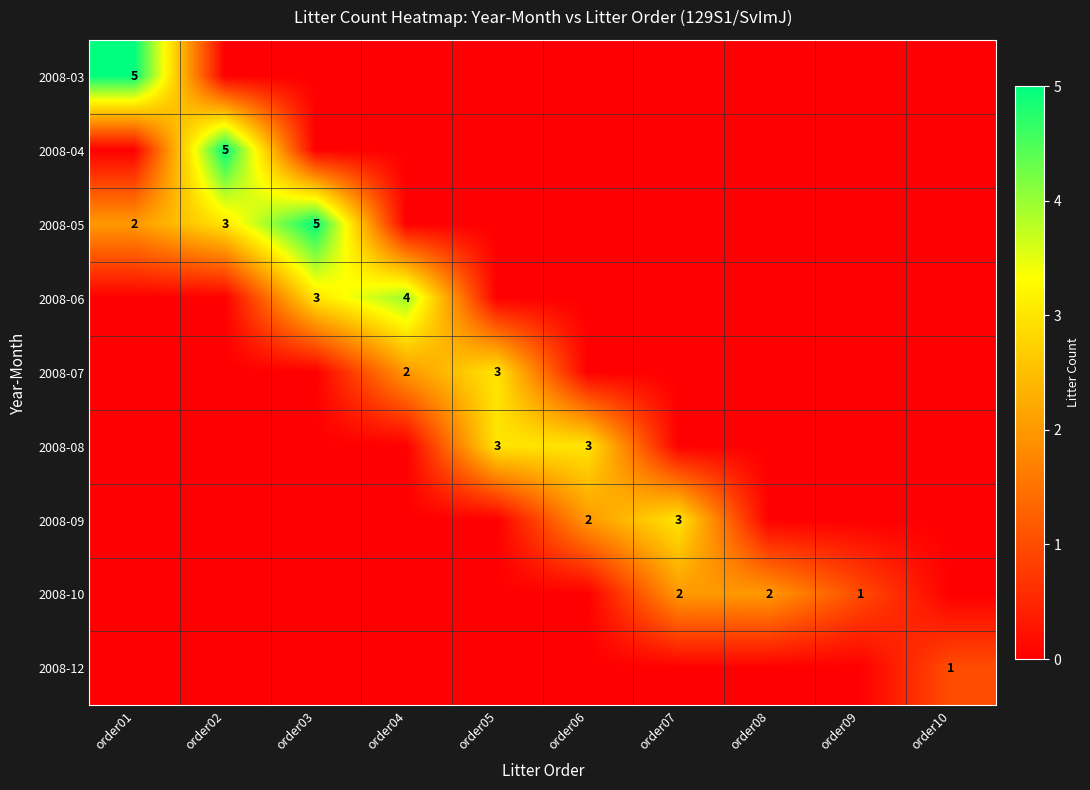

The 2008-06 series shows 7 at order04. True or false?

False